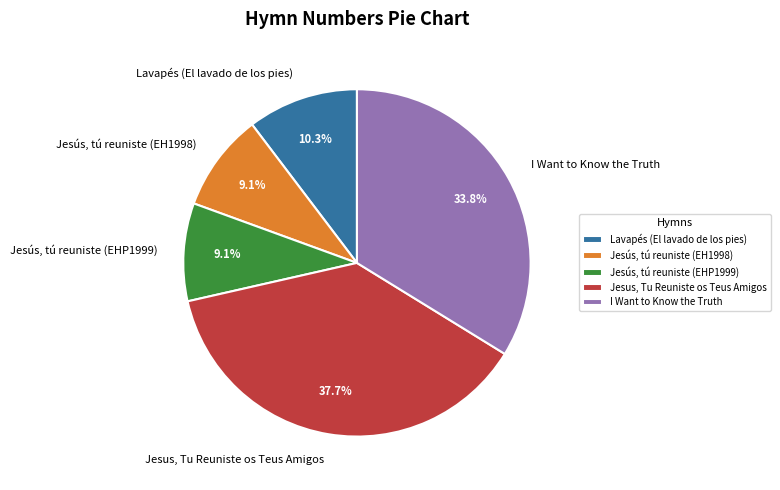

True or false: Jesus, Tu Reuniste os Teus Amigos accounts for 47% of the total.

False